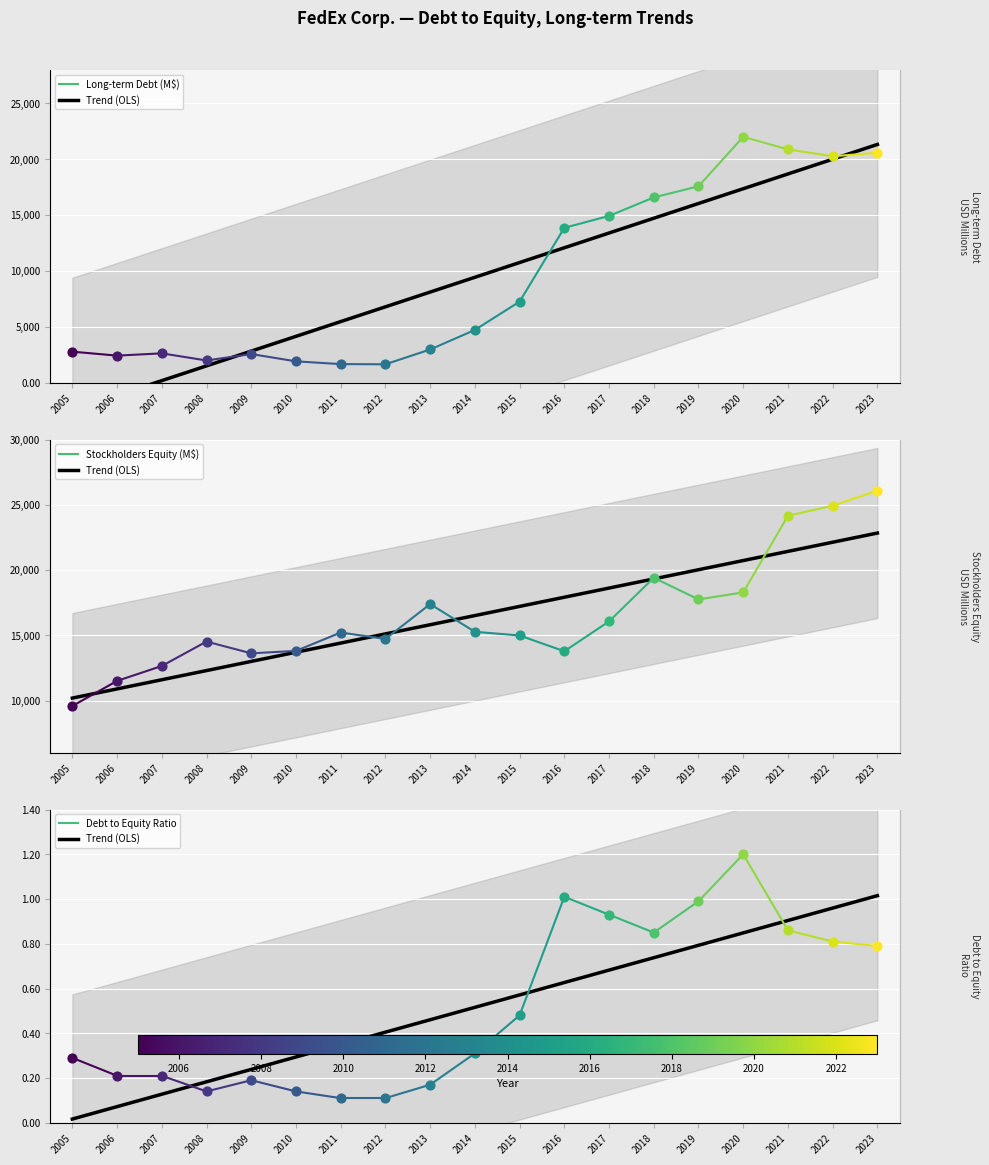

Which series reaches the minimum Y coordinate?

Debt to Equity Ratio